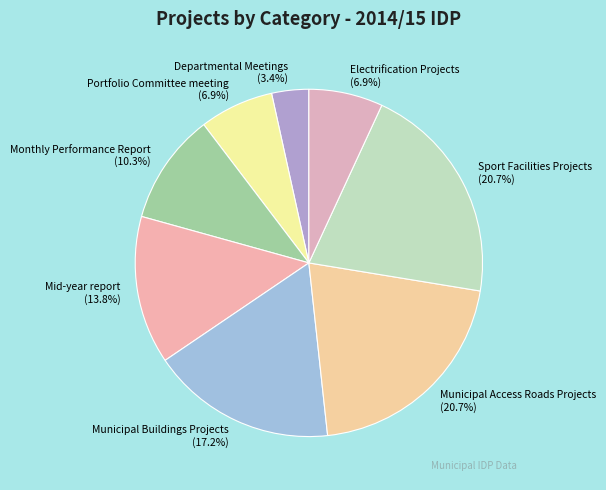

To the nearest percent, what portion does Departmental Meetings represent?

3%